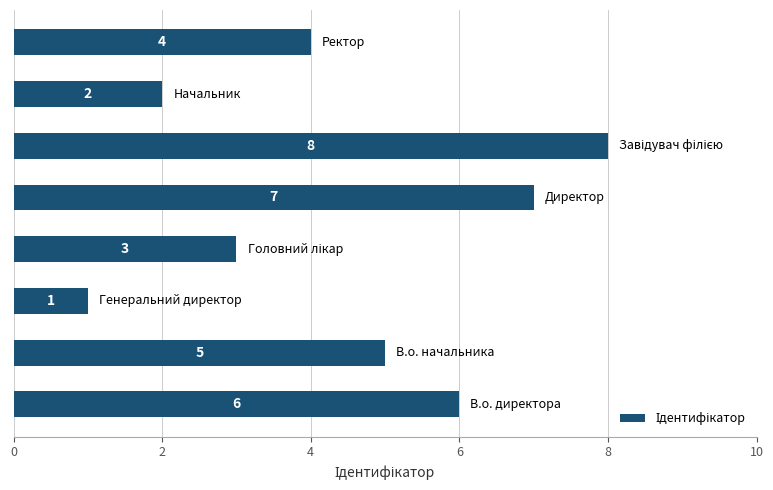

What is the difference between the maximum and minimum values?

7